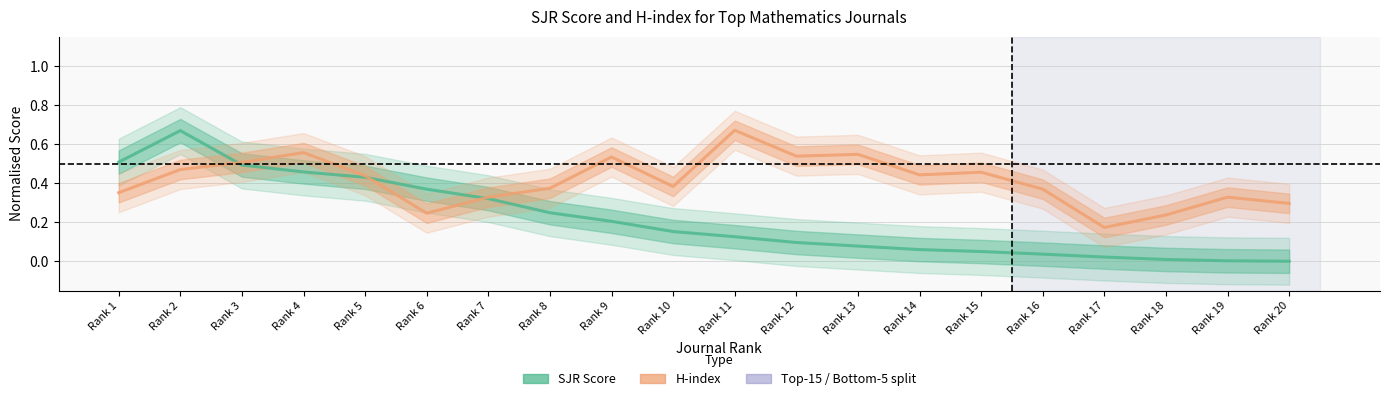

After their last crossing, which series has the higher values: H-index or SJR?

H-index